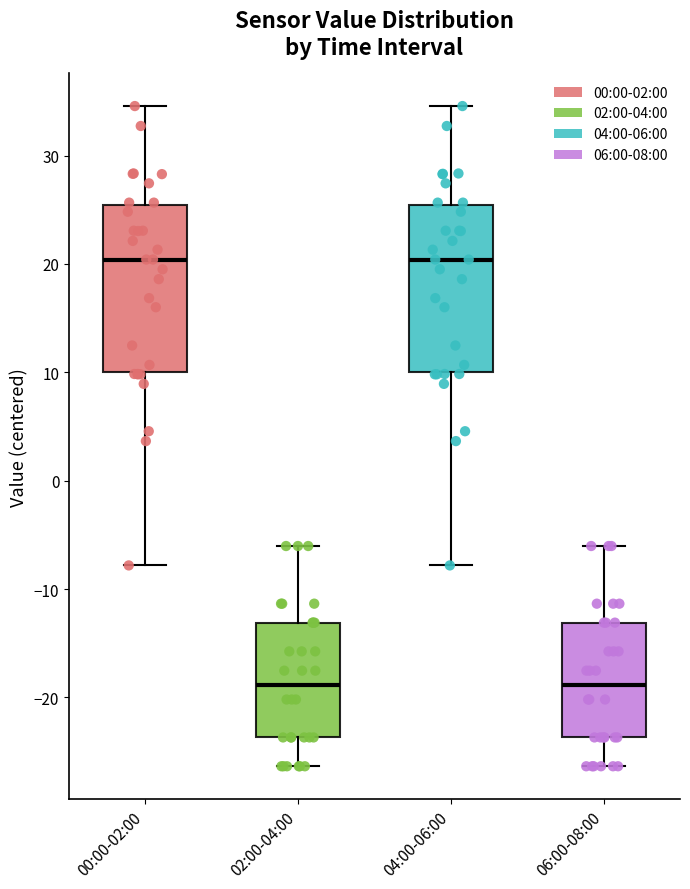

Where does the lower whisker of the box for 04:00-06:00 end on the y-axis? The values are not printed on the chart, so give them approximately, as read against the axis.

-8